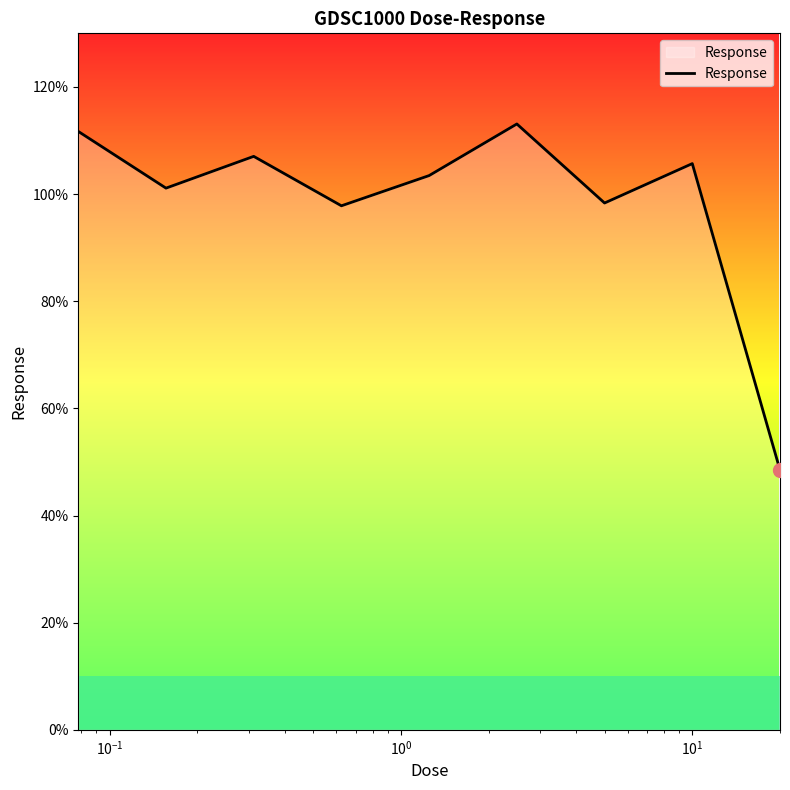

What is the smallest value displayed?

48.5